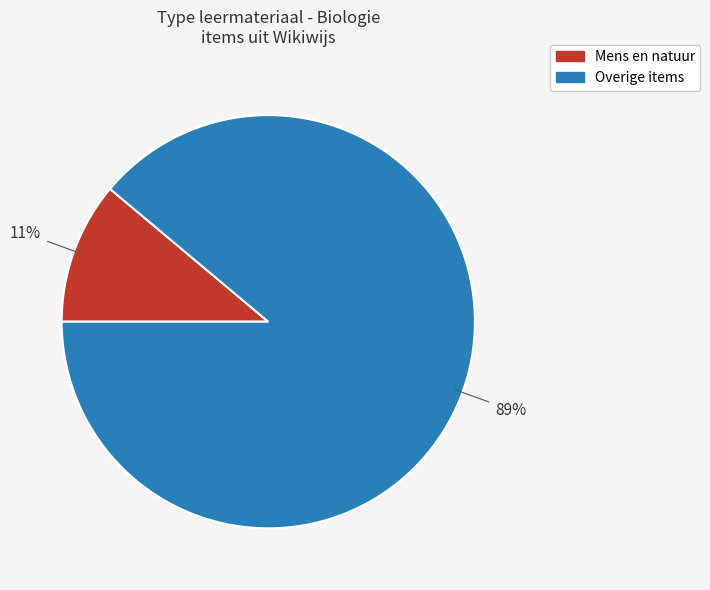

What is the smallest slice in the pie chart?

Mens en natuur